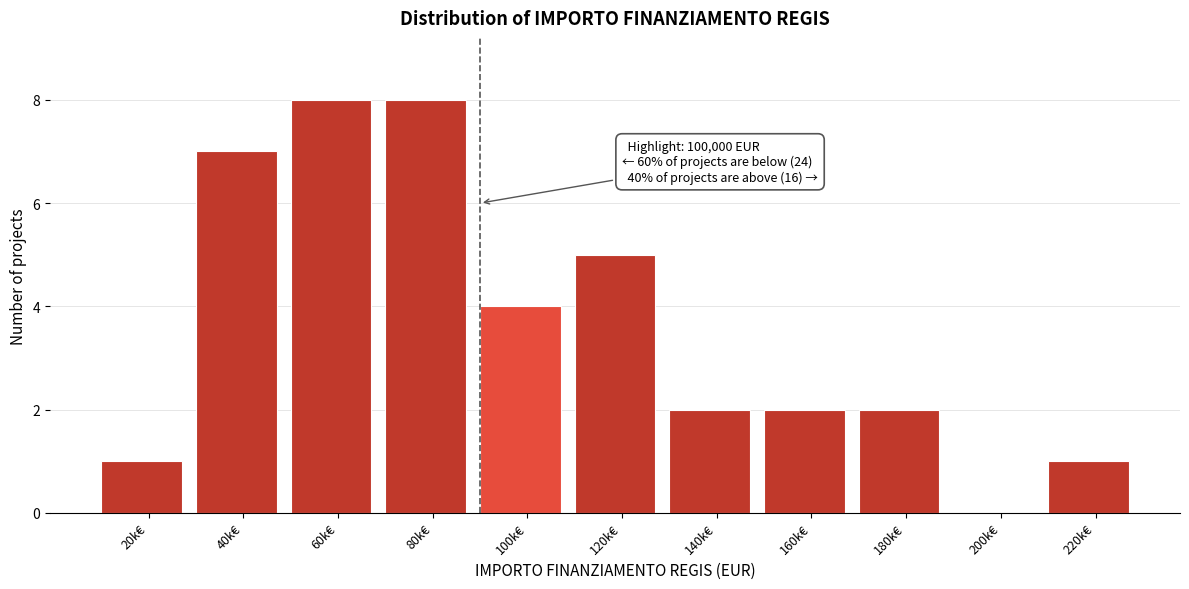

Reading right to left, transcribe all the data shown in this chart.

220k€=1	200k€=0	180k€=2	160k€=2	140k€=2	120k€=5	100k€=4	80k€=8	60k€=8	40k€=7	20k€=1